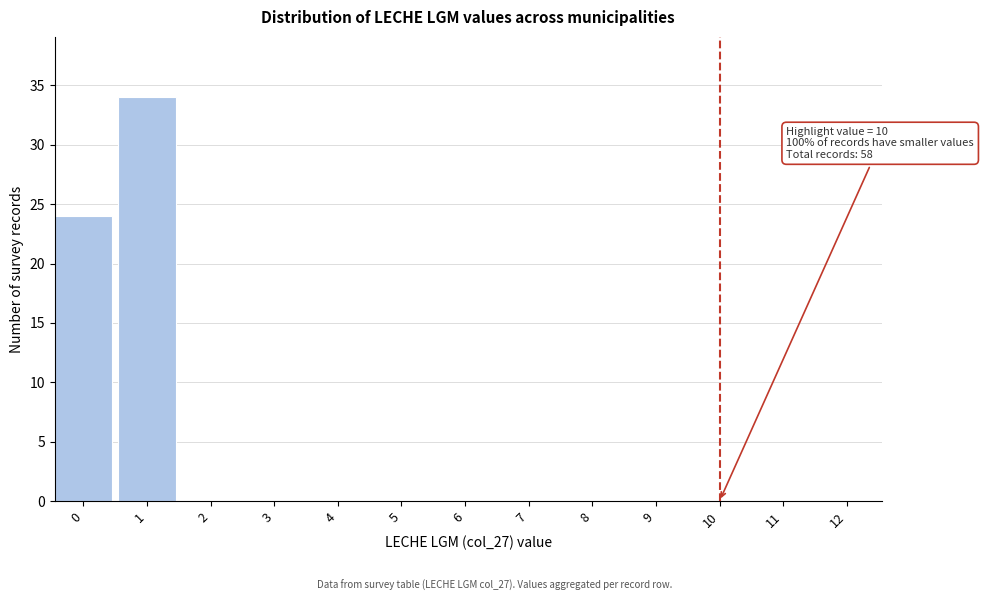

Reading left to right, transcribe all the data shown in this chart.

0=24	1=34	2=0	3=0	4=0	5=0	6=0	7=0	8=0	9=0	10=0	11=0	12=0